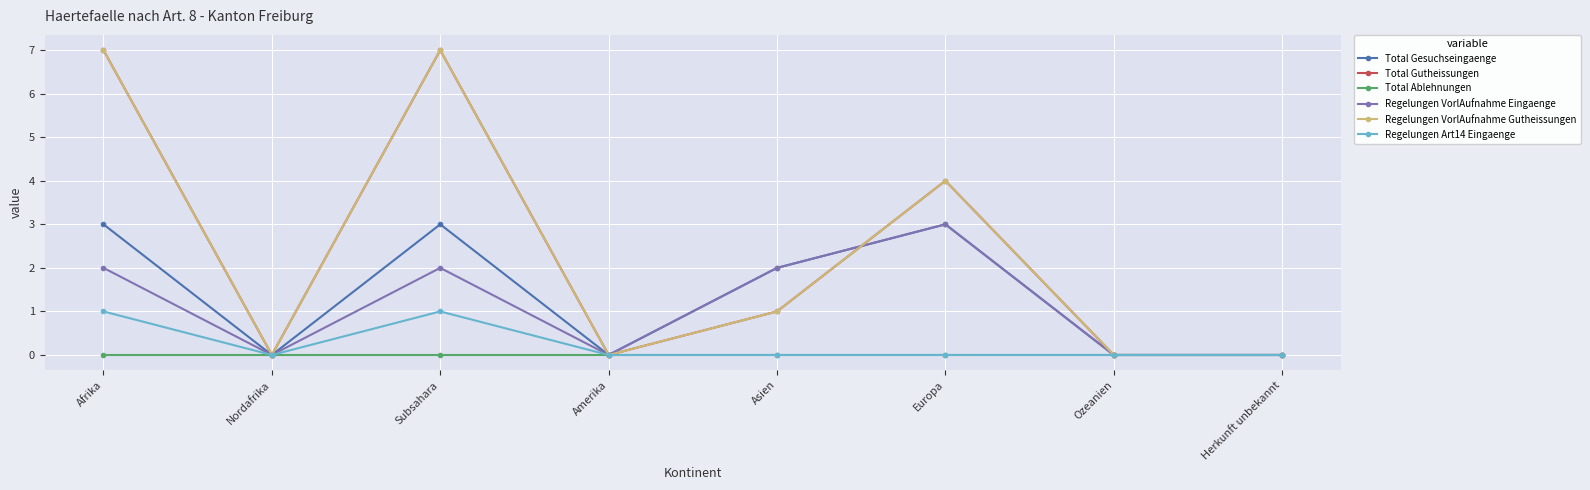

Is this an area chart (filled region under the line)?

No